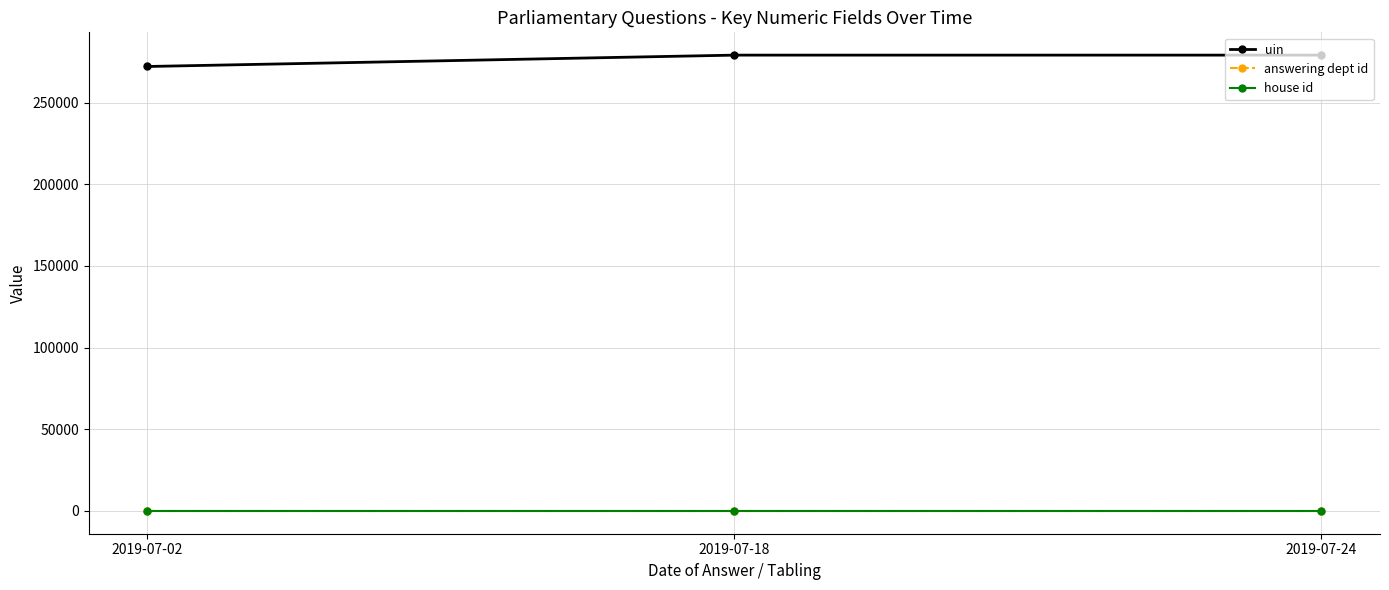

Is the value of answering dept id at 2019-07-02 greater than the value of uin at 2019-07-24?

No